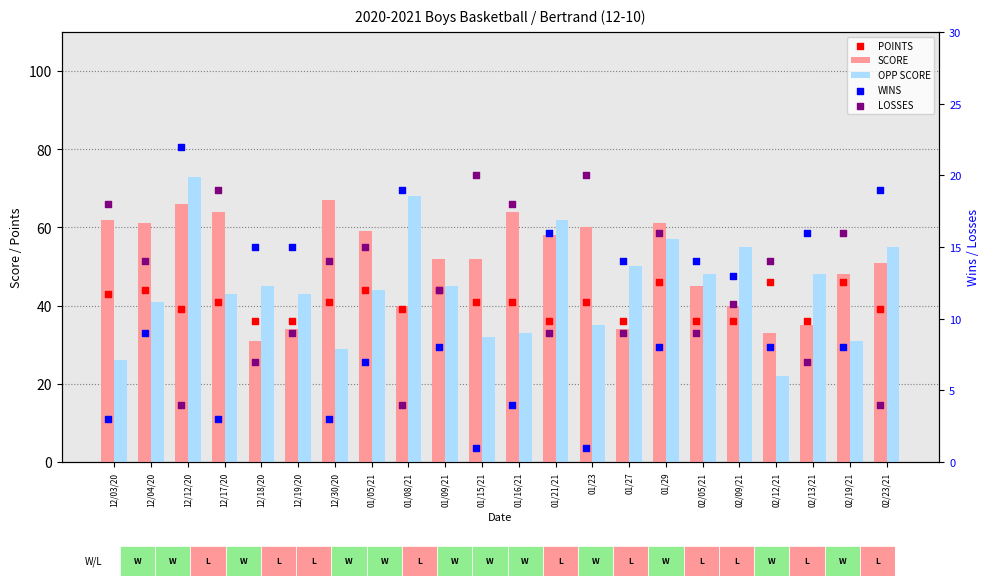

What are all the series names shown in the legend?

SCORE, OPP SCORE, POINTS, WINS, LOSSES